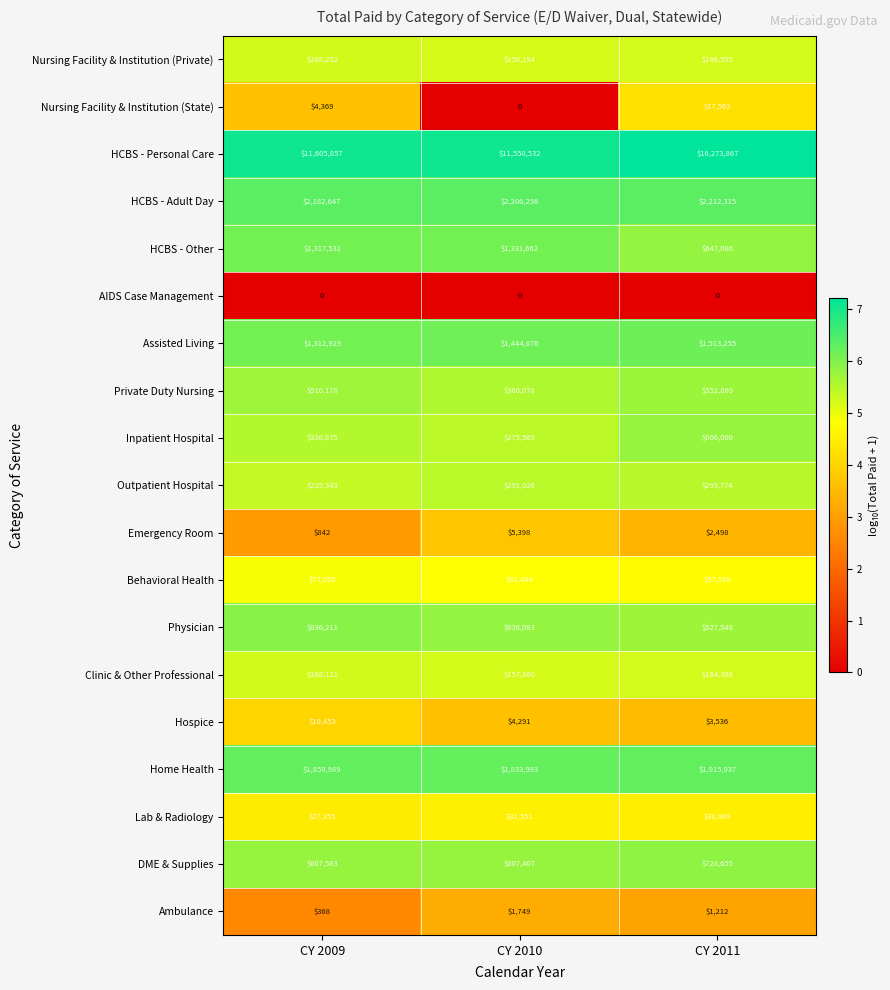

At which category is the sum across all series the highest?

CY 2011